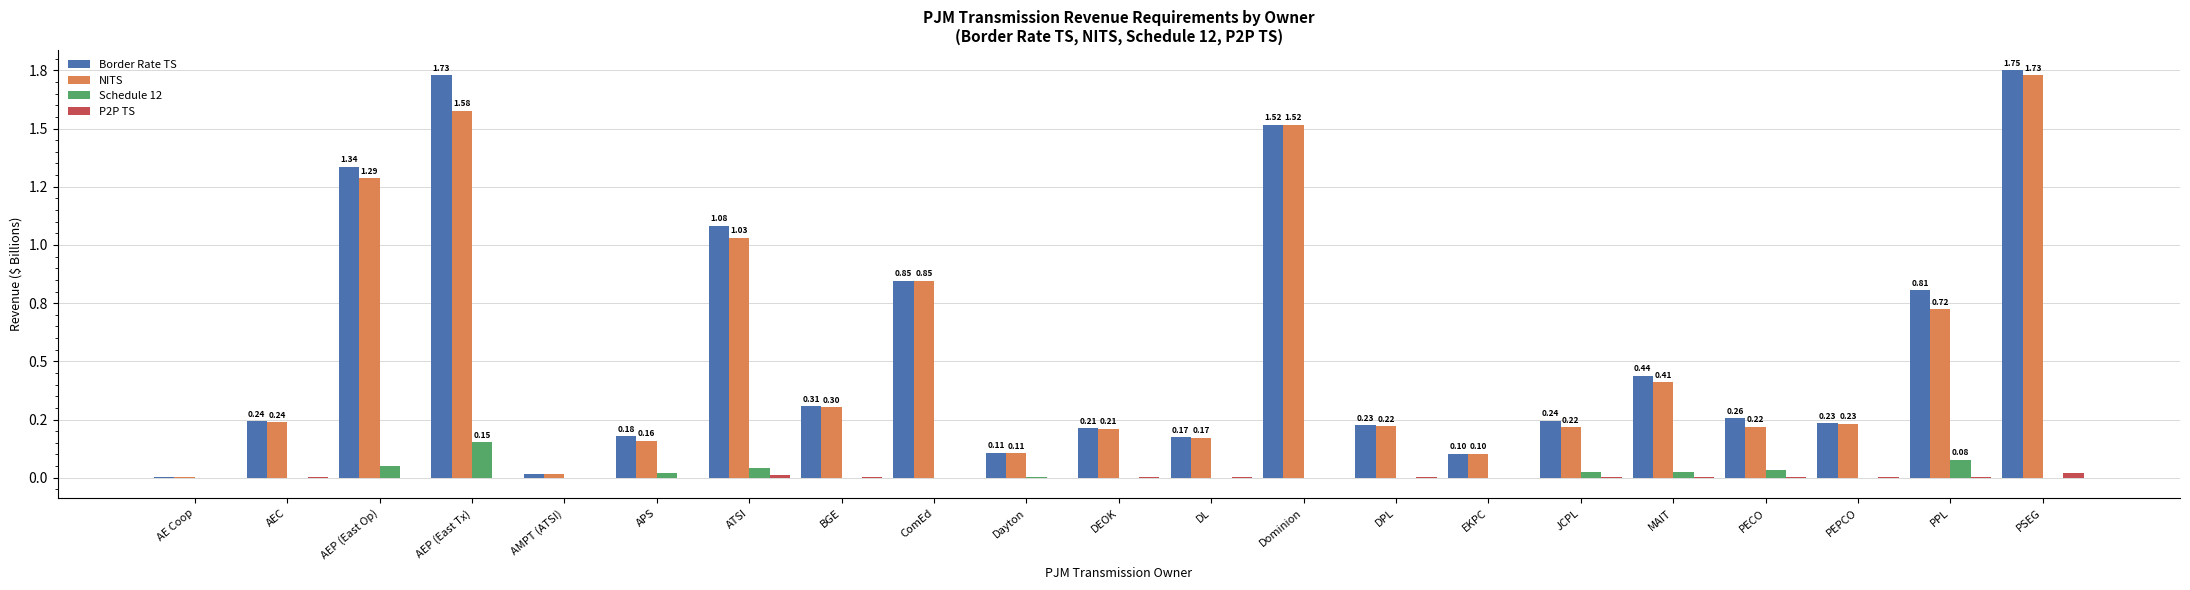

The P2P TS series shows 0.0 at AEC. True or false?

True